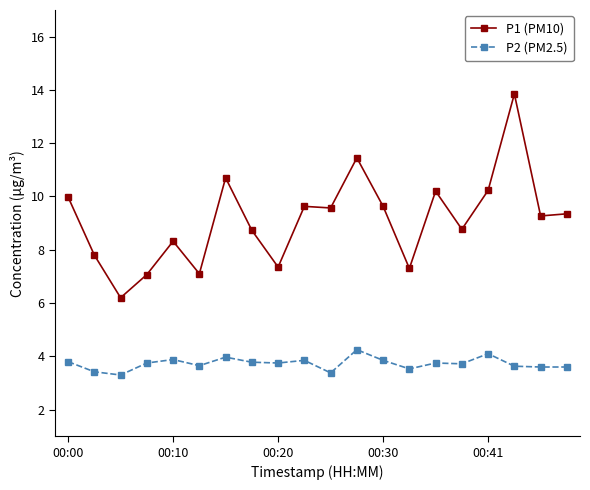

Which series has the largest range (max minus min)?

P1 (PM10)